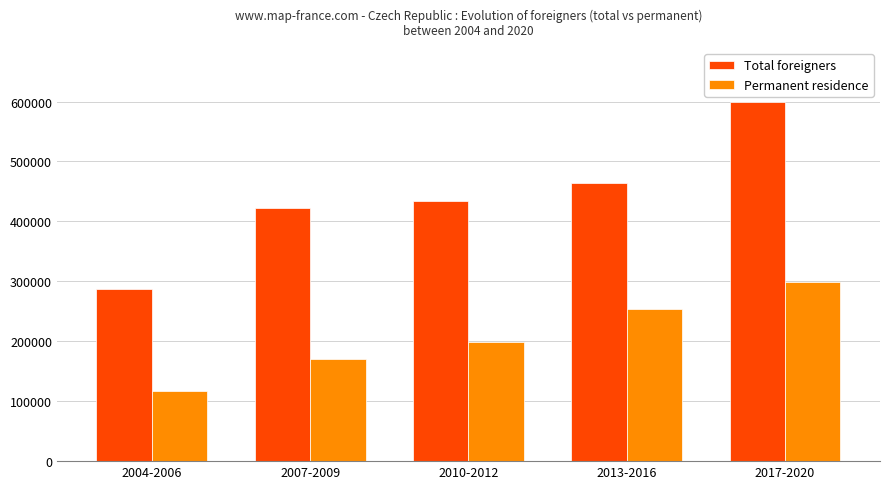

Rank the series by their average value, from highest to lowest.

Total foreigners, Permanent residence